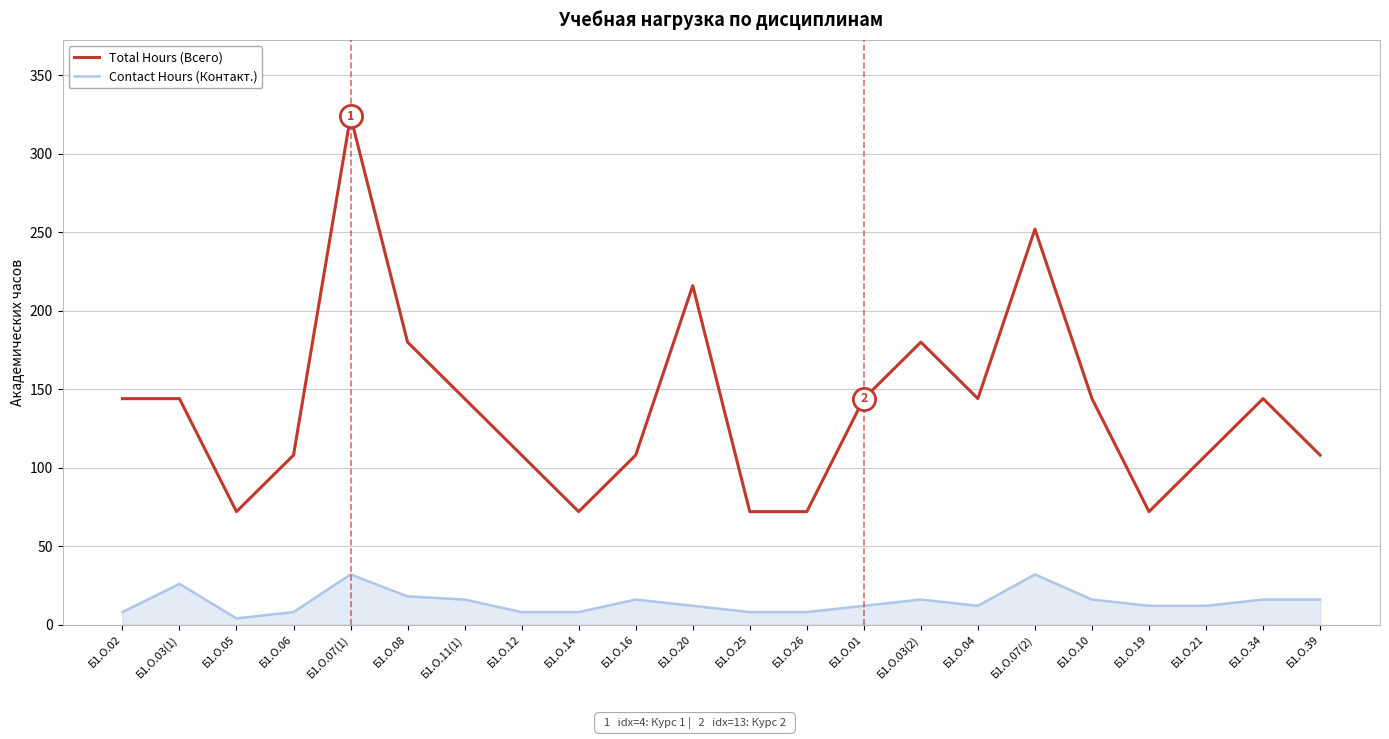

What position from the left is Б1.О.20?

11